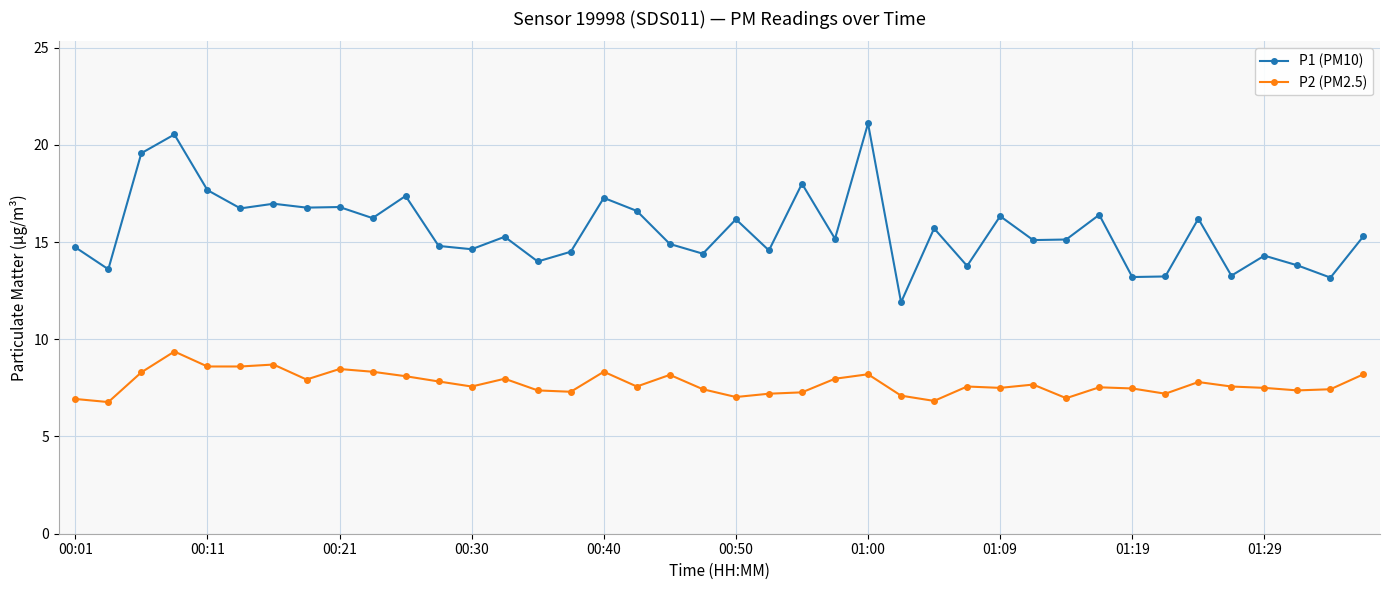

True or false: P2 (PM2.5) and P1 (PM10) intersect in this chart.

False